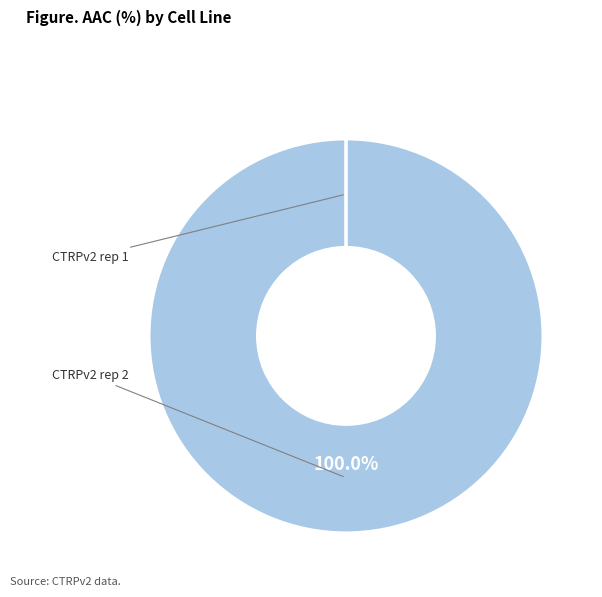

Is there a majority slice in this chart?

Yes